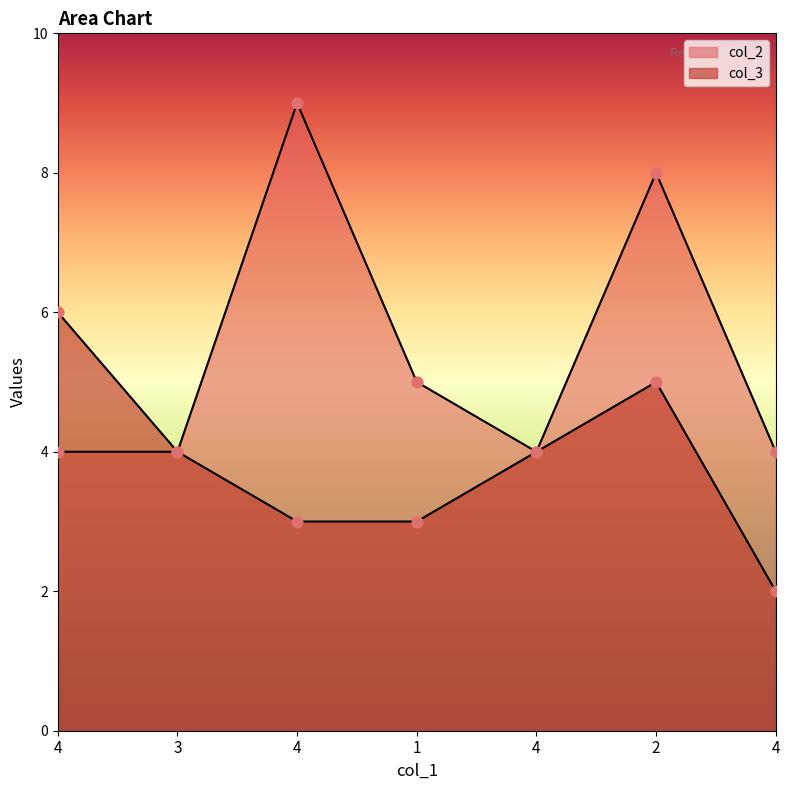

Which series reaches the maximum Y coordinate?

col_2